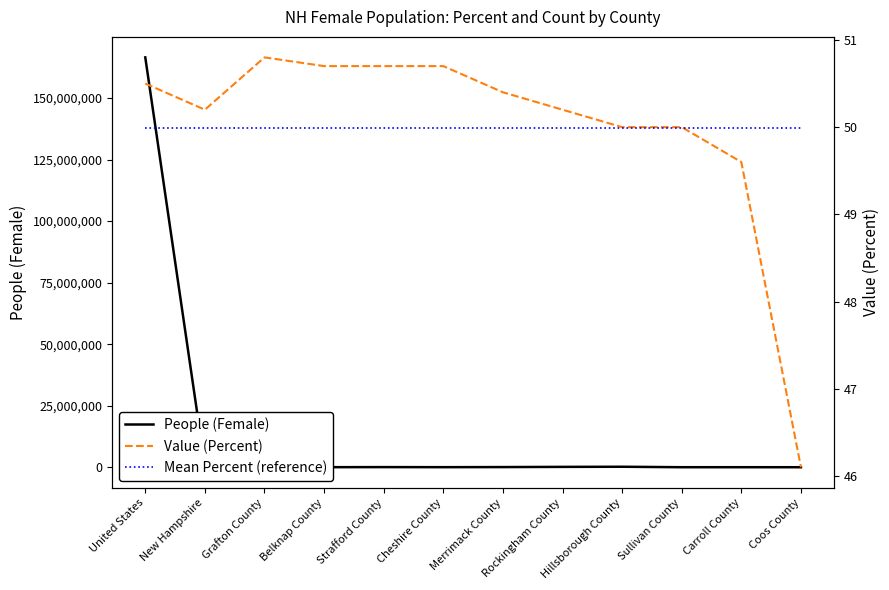

True or false: People (Female) and Value (Percent) intersect in this chart.

False